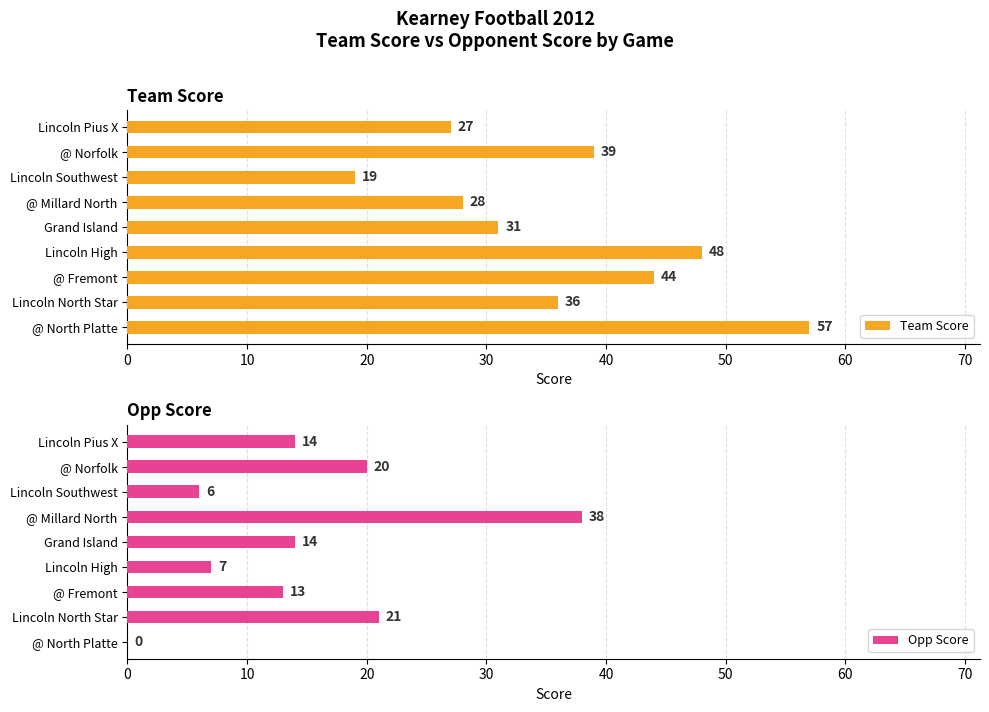

True or false: Team Score has a value of 63 at @ Norfolk.

False